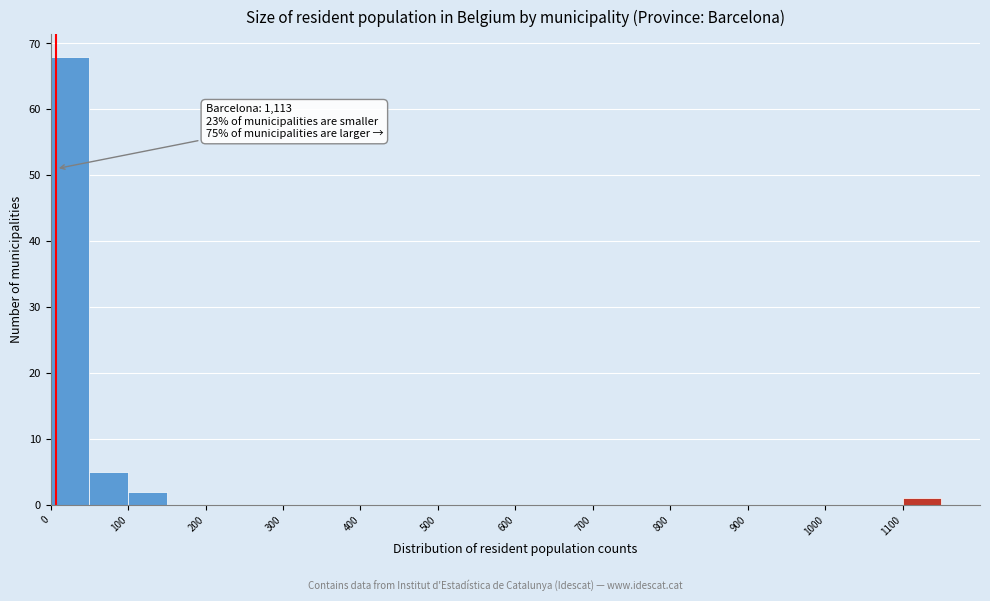

Over which range of the x-axis is the bar tallest?

0 to 50